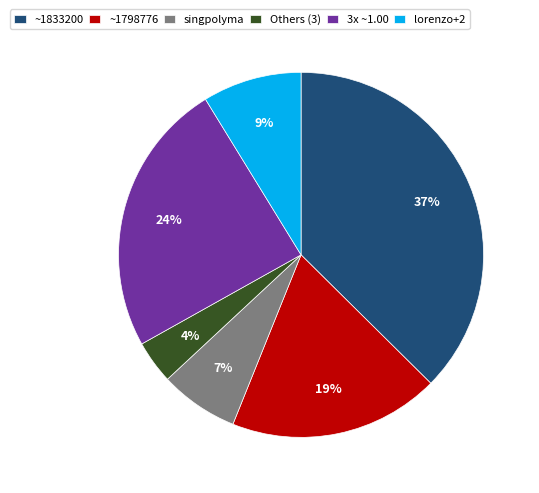

The singpolyma slice represents 1% of the pie. True or false?

False